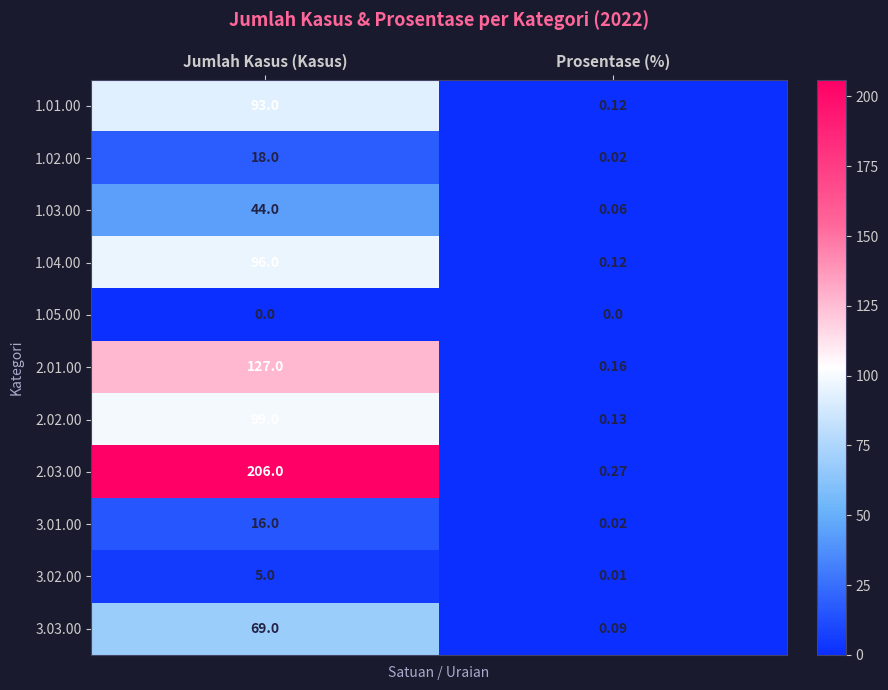

At which label is 1.02.00 closest to 9?

Prosentase (%)